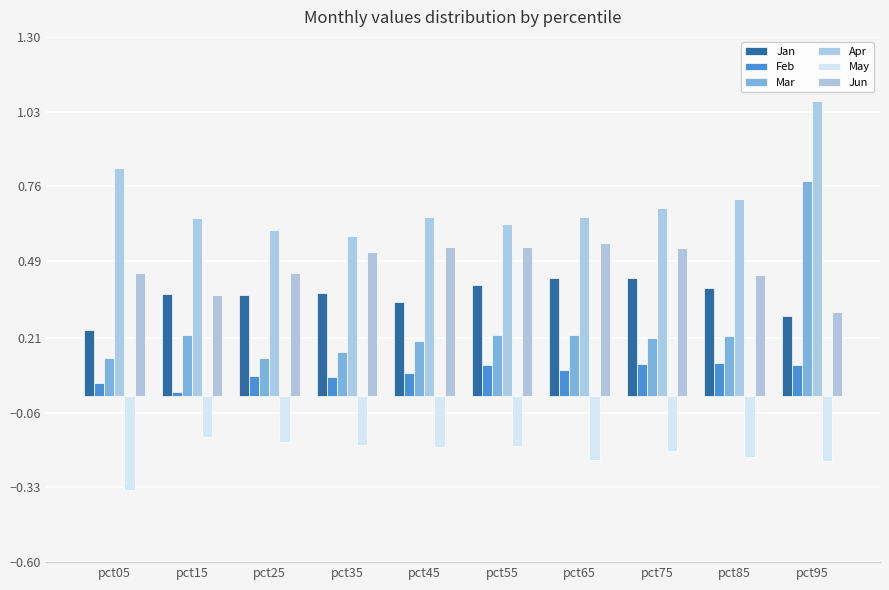

Is it true that Mar equals 0.2 at pct55?

True